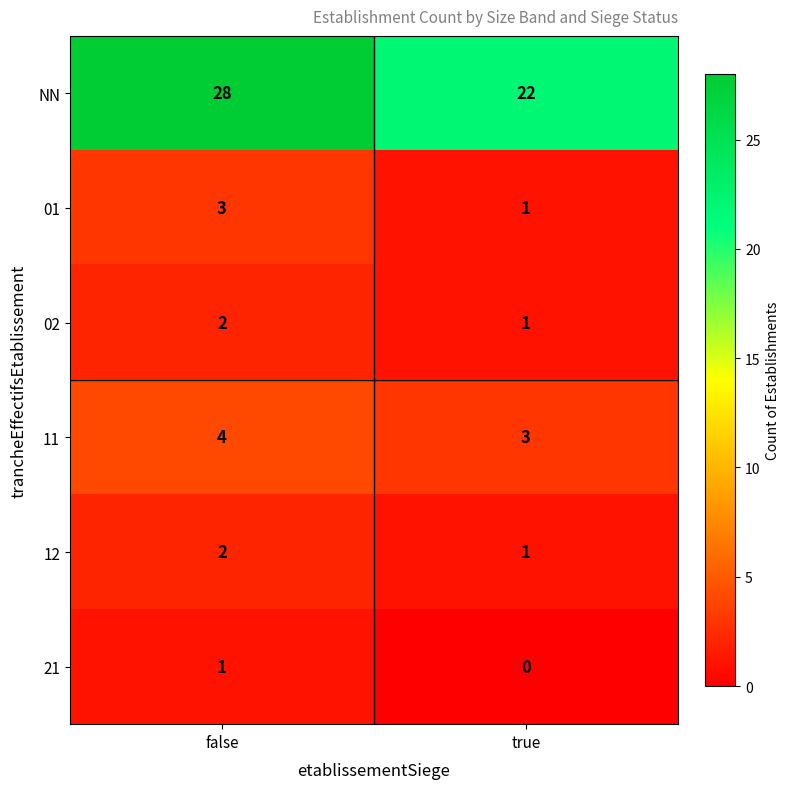

At how many categories does at least one series exceed 13?

2